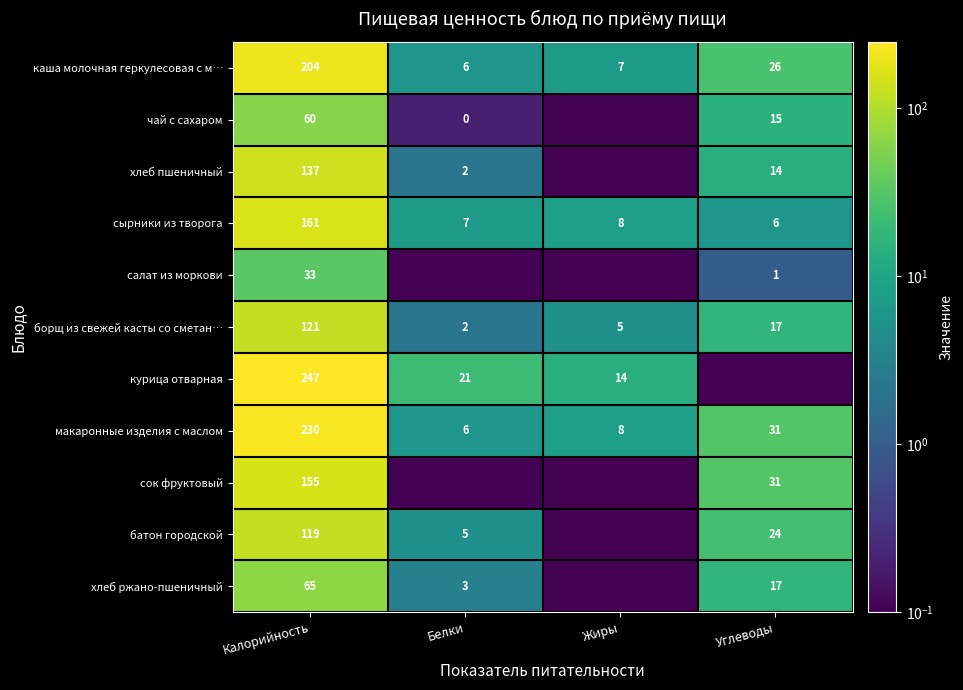

At Калорийность, list the series in order from smallest to largest.

салат из моркови, чай с сахаром, хлеб ржано-пшеничный, батон городской, борщ из свежей касты со сметан…, хлеб пшеничный, сок фруктовый, сырники из творога, каша молочная геркулесовая с м…, макаронные изделия с маслом, курица отварная